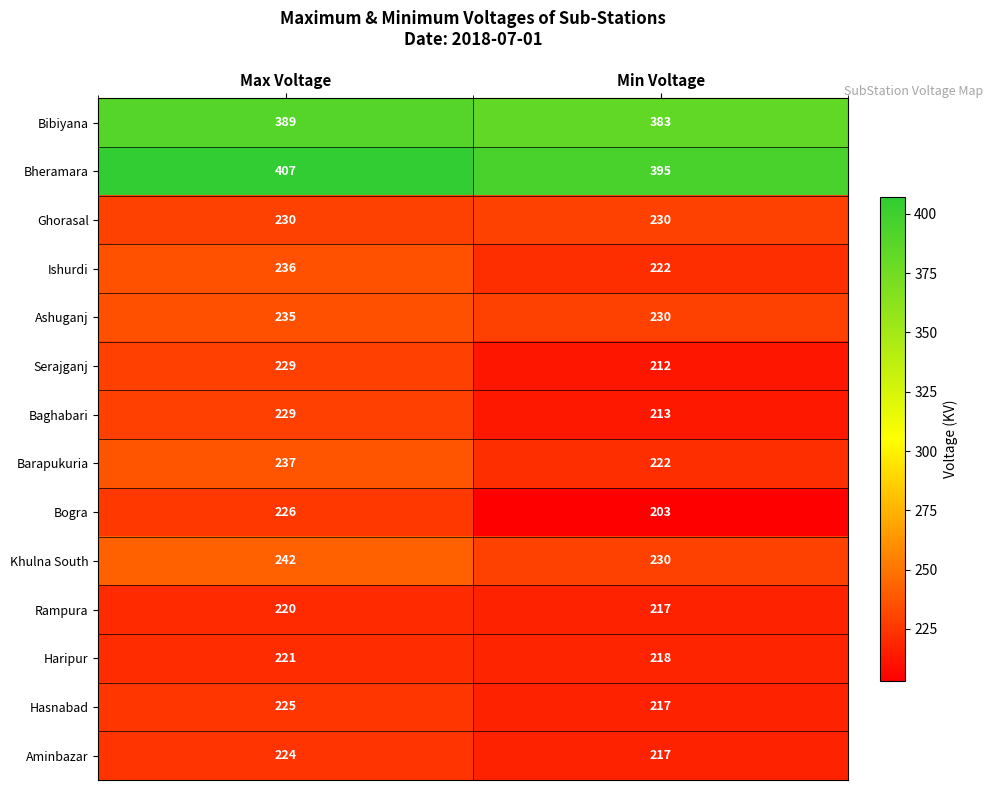

Which series has the widest spread of values?

Bogra